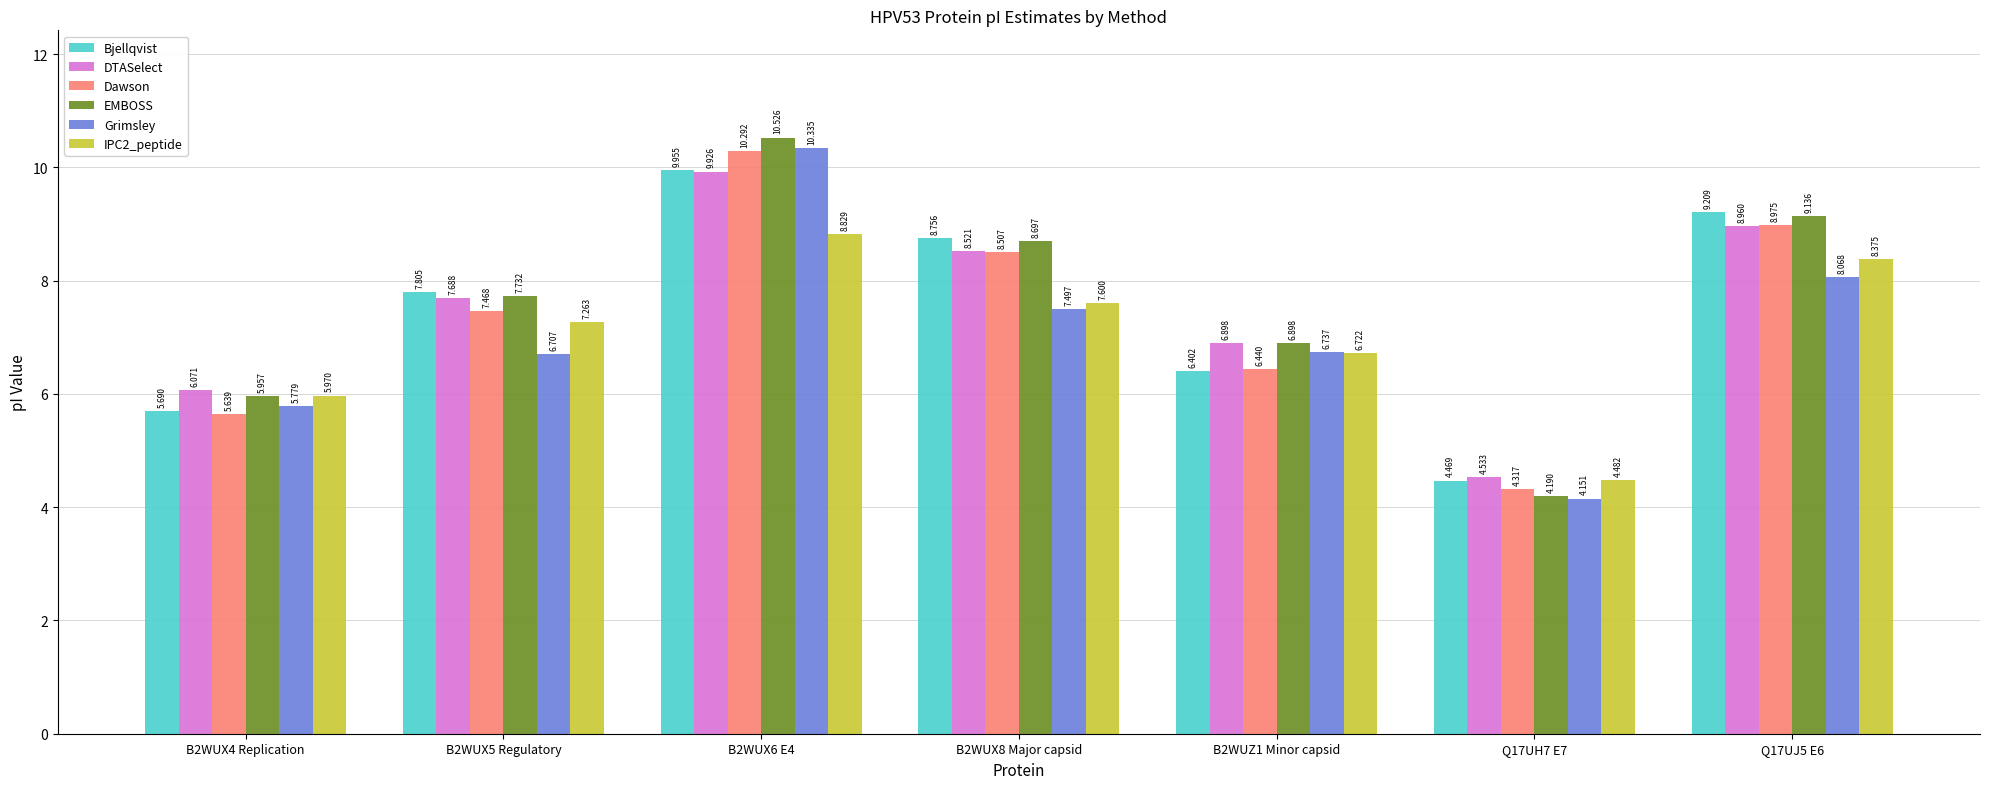

Rank the categories by IPC2_peptide value from lowest to highest.

Q17UH7 E7, B2WUX4 Replication, B2WUZ1 Minor capsid, B2WUX5 Regulatory, B2WUX8 Major capsid, Q17UJ5 E6, B2WUX6 E4